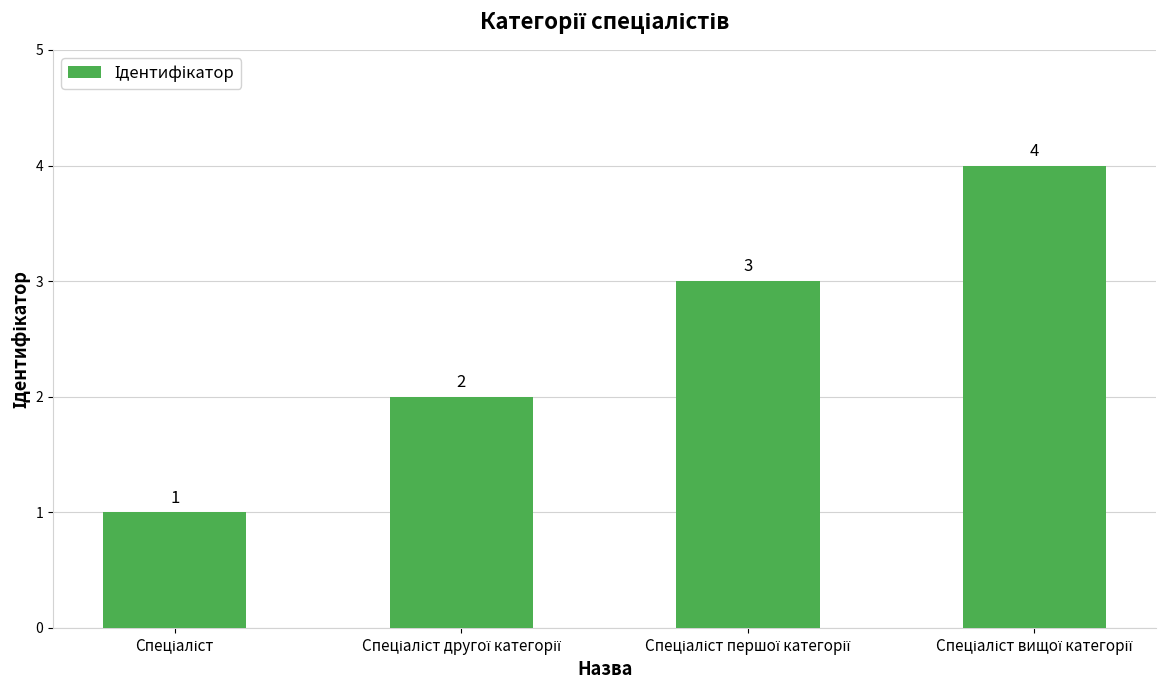

What is the greatest value displayed?

4